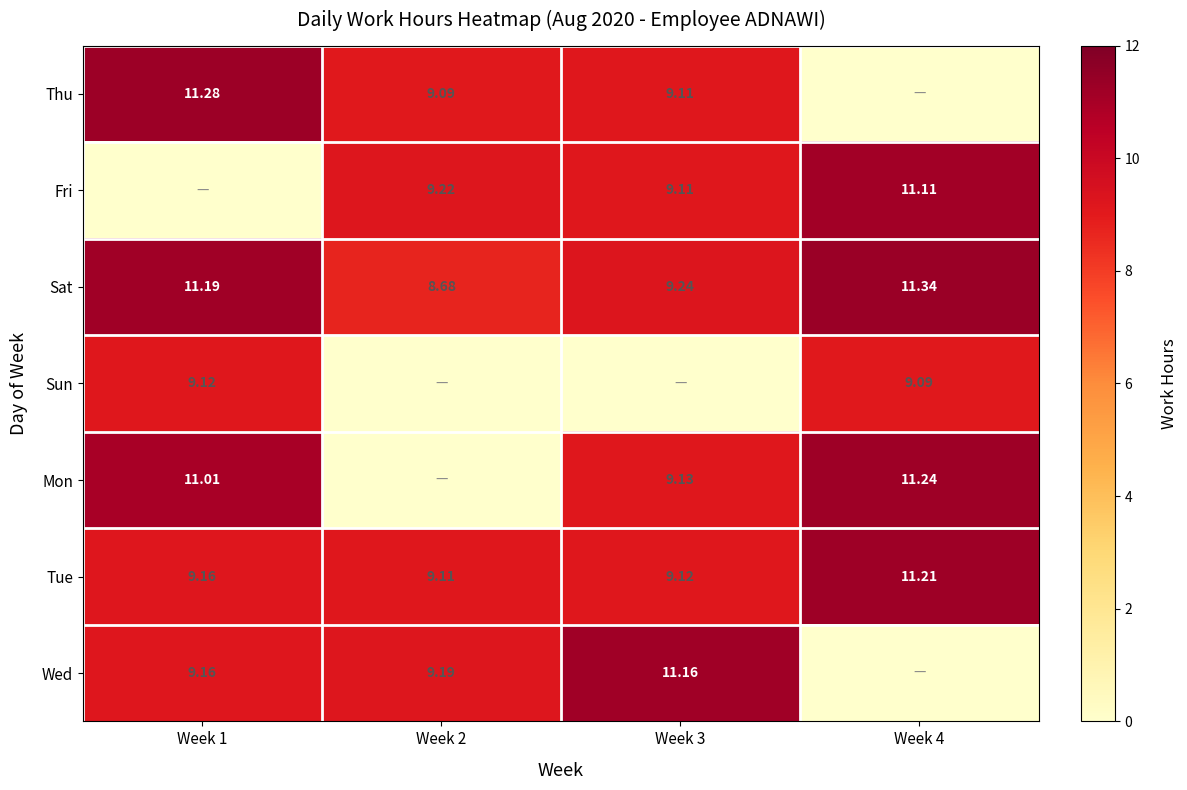

At which label is Thu closest to 5?

Week 2